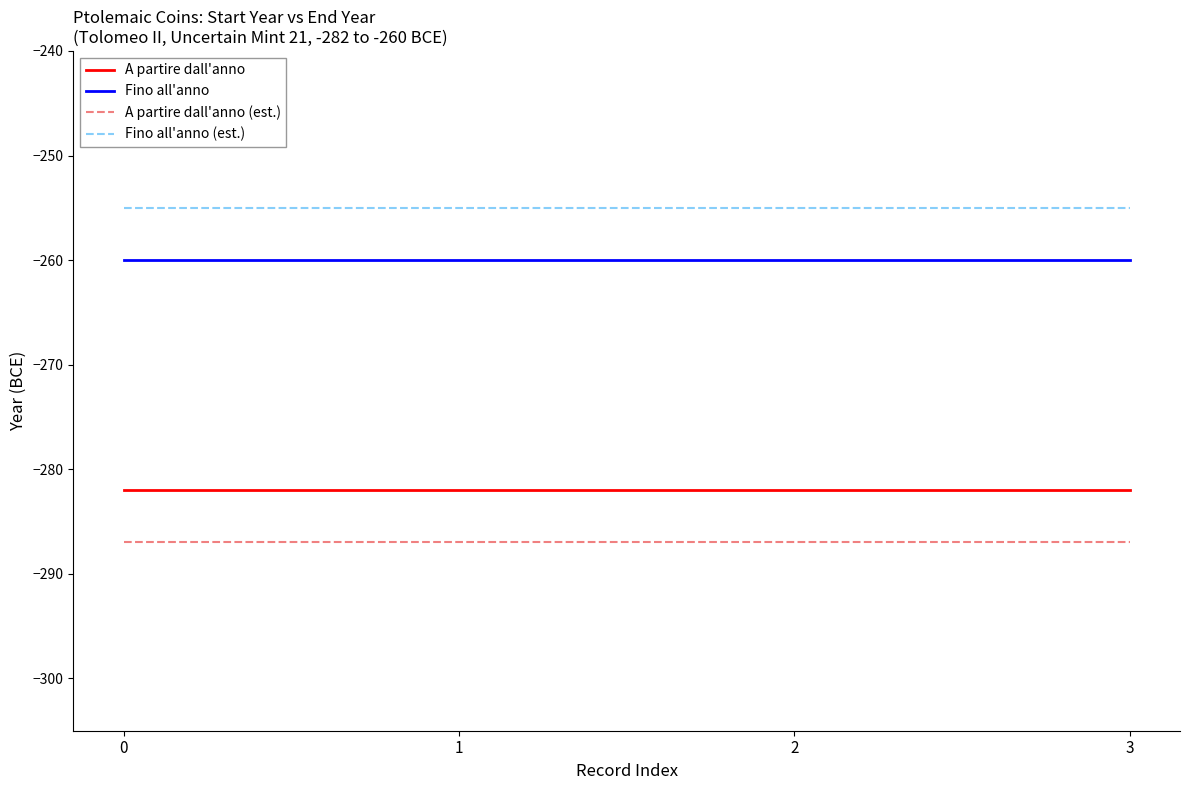

What is the difference between the highest and lowest values at cpe.1_1.499?

22